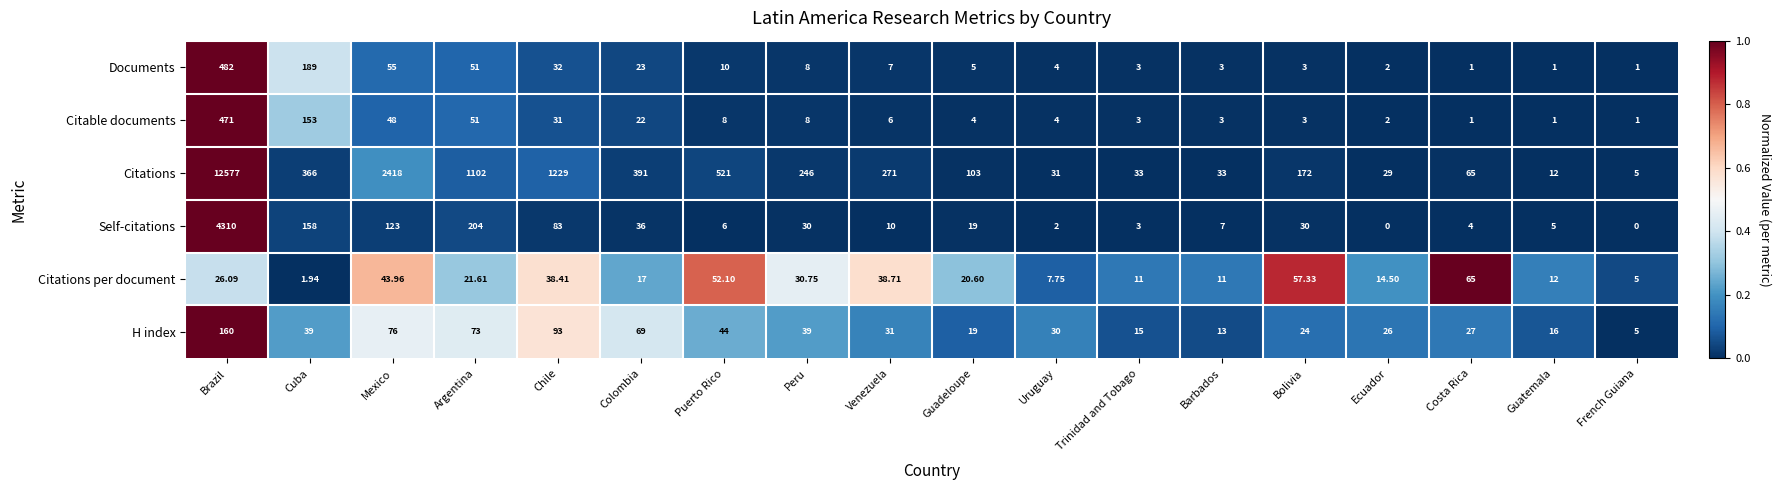

Rank the series at Mexico from lowest to highest value.

Citations per document, Citable documents, Documents, H index, Self-citations, Citations